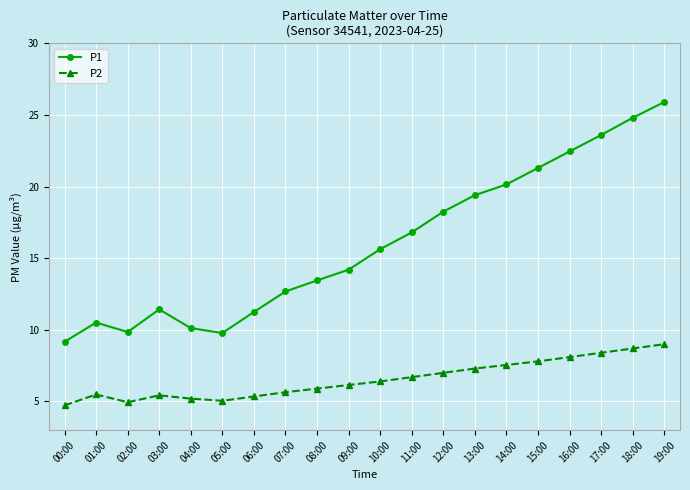

Which series has the largest total across all categories?

P1